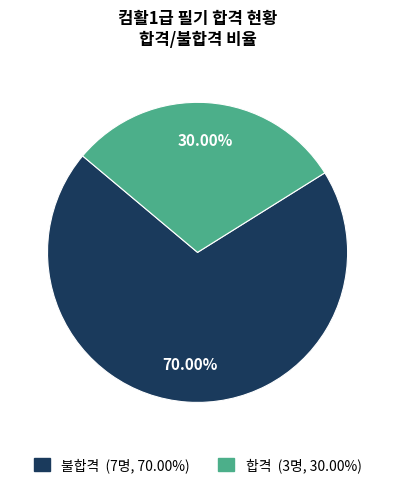

Is 합격 the majority of the pie?

No